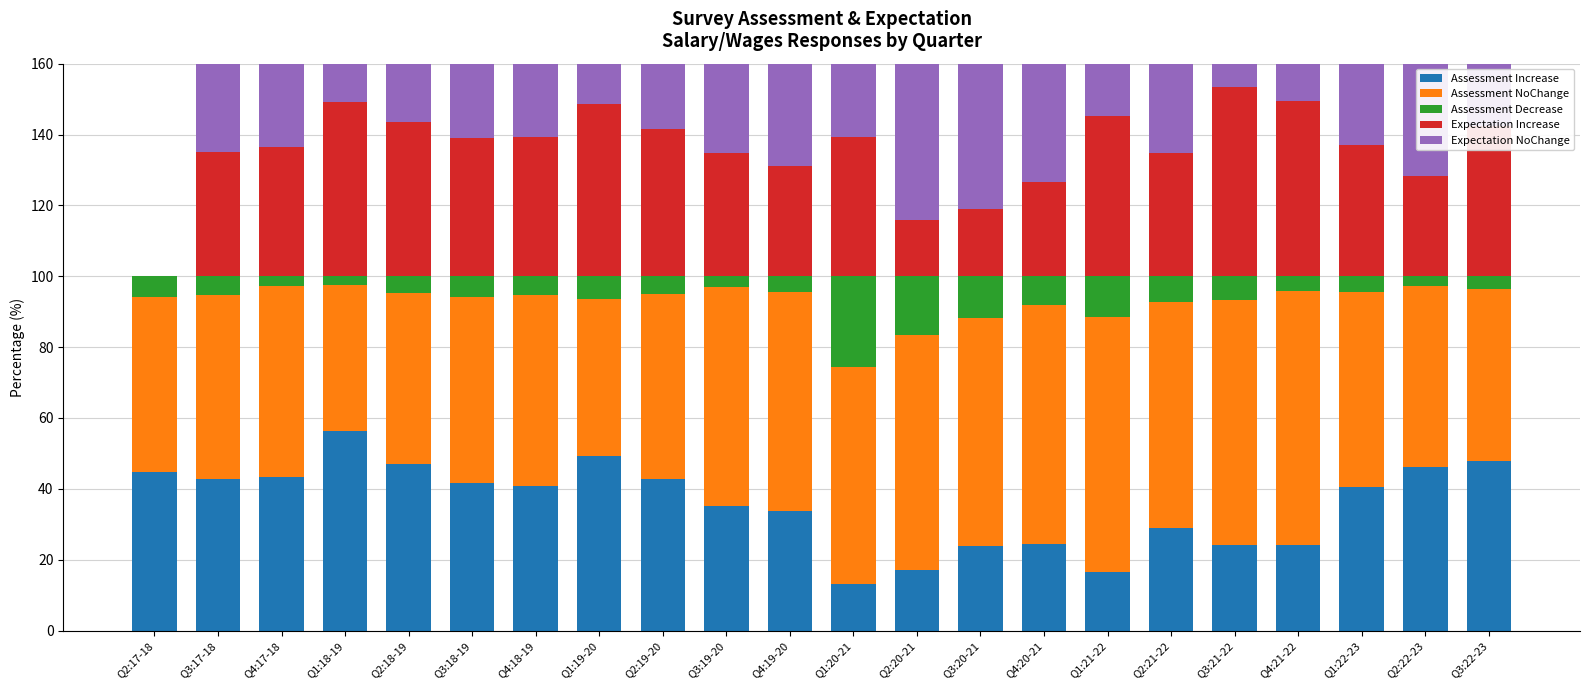

Where does the Expectation Increase series first go above 38?

Q1:18-19